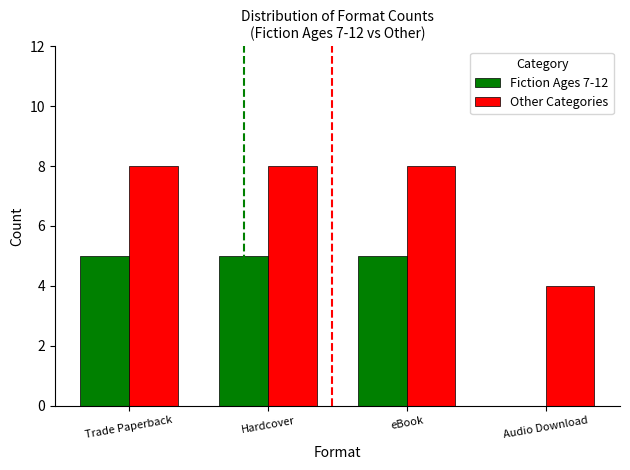

Which series has the largest total across all categories?

Other Categories